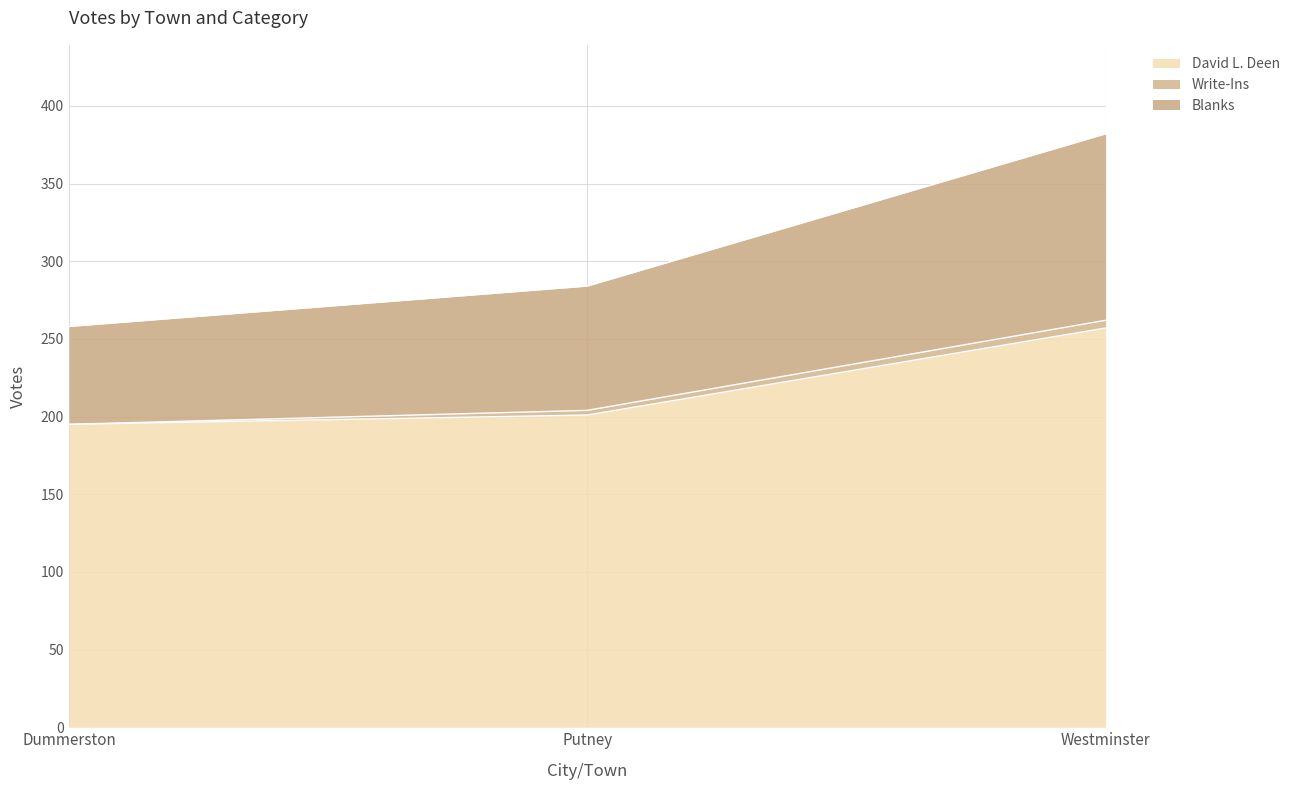

True or false: David L. Deen has a value of 351 at Westminster.

False